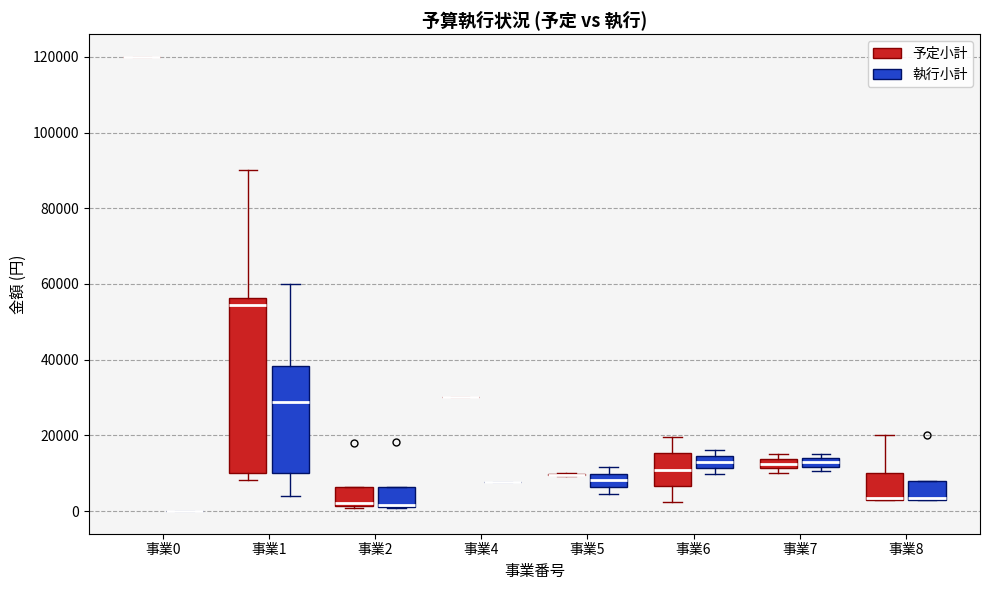

Which box is the tallest, from its lower edge to its upper edge?

事業1 (予定小計)